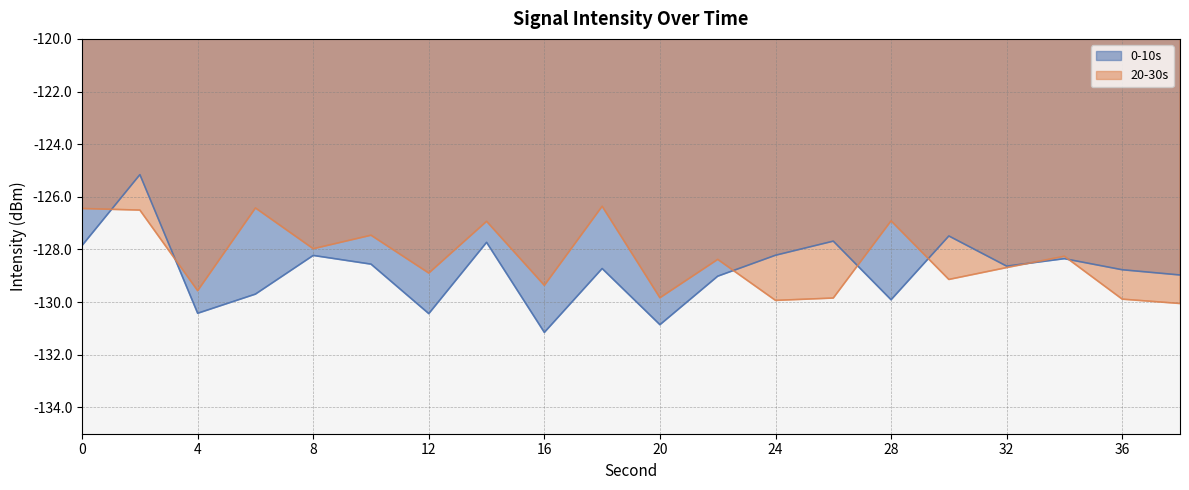

Where is the first local minimum for 20-30s?

4